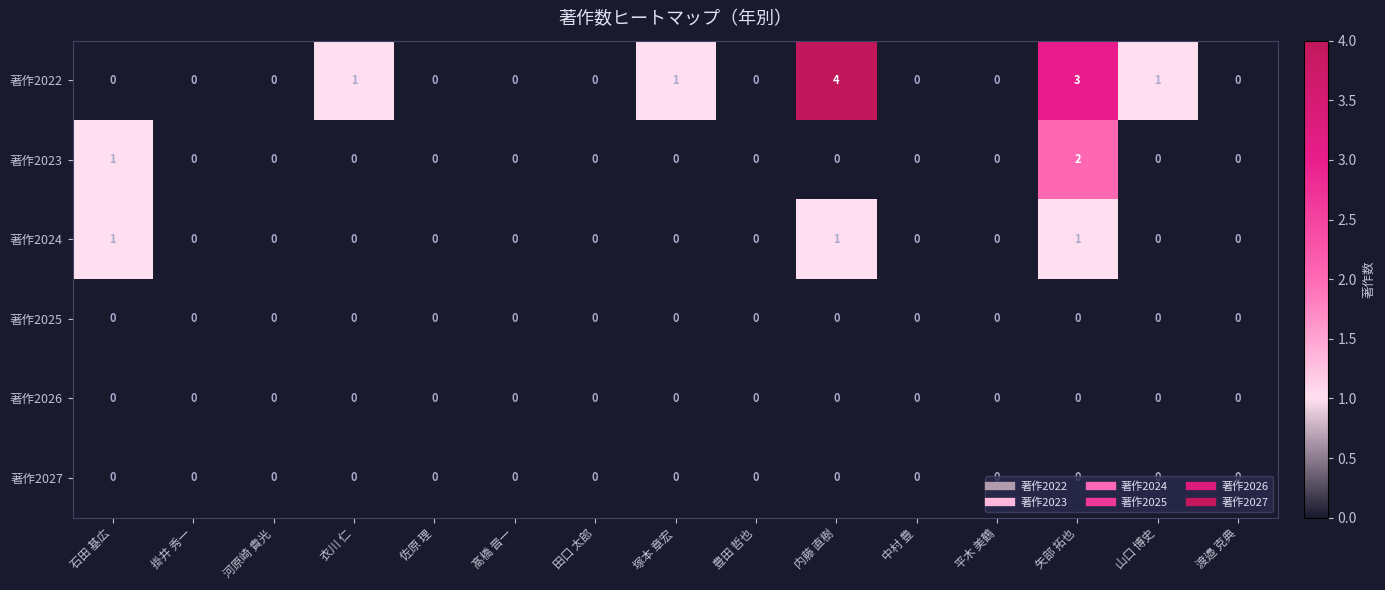

The value of 著作2023 at 掛井 秀一 is 1. True or false?

False